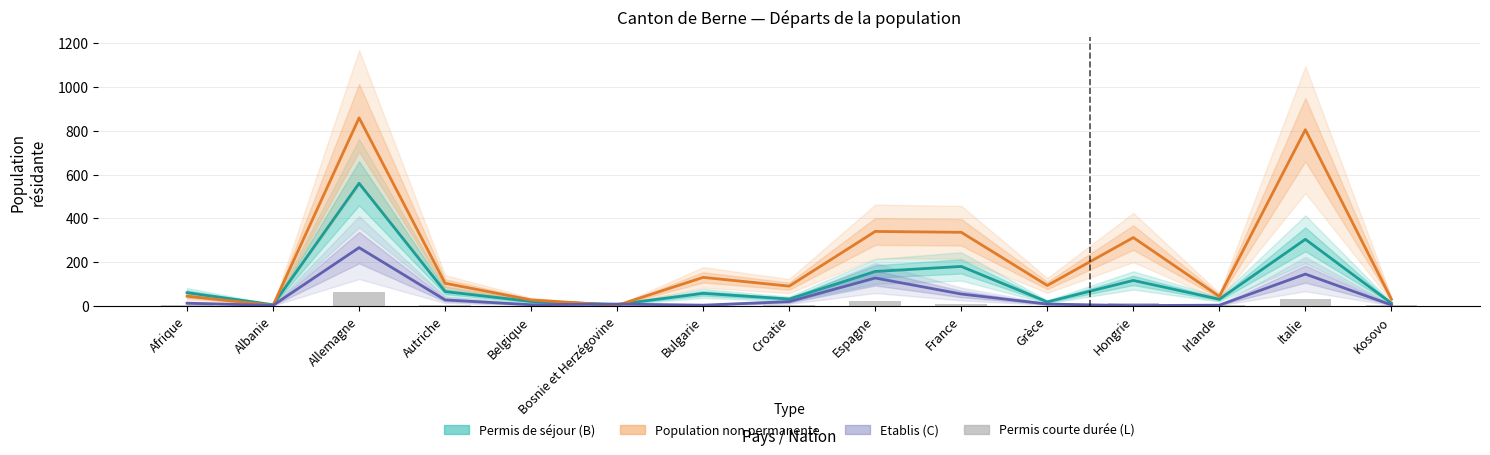

What is the approximate value of Etablis (C) at Autriche?

27